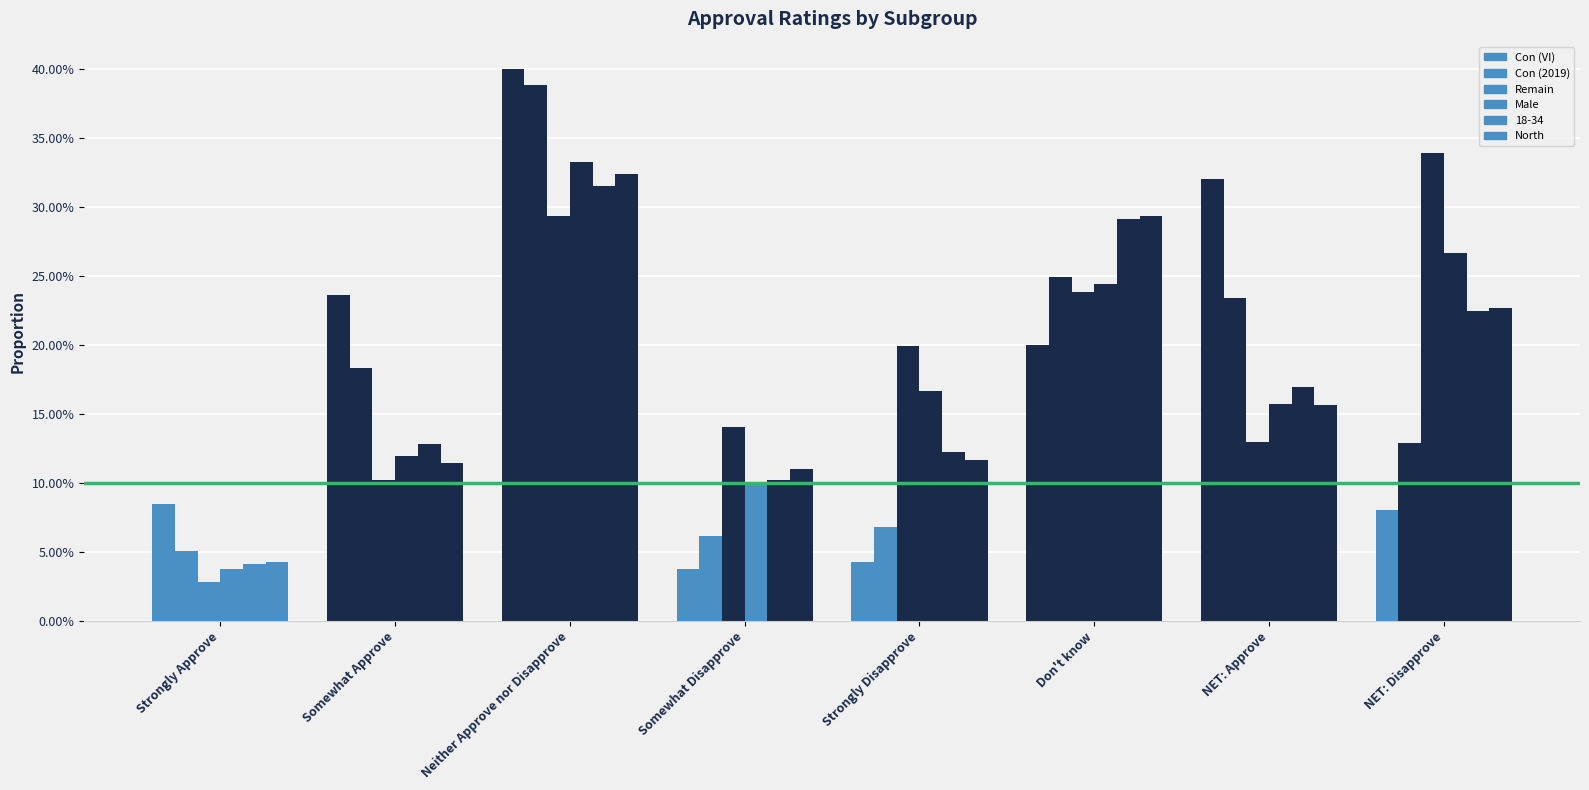

What is the average value of the North series?

0.2